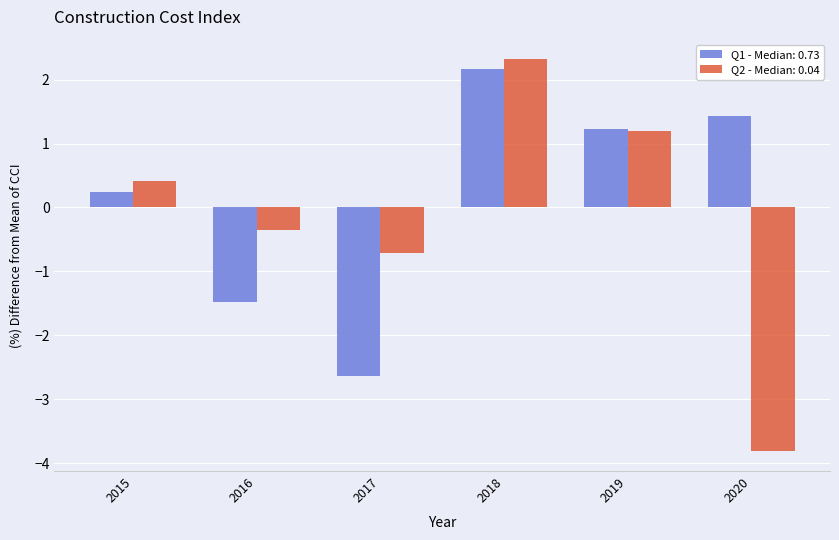

What is the difference between the highest and lowest values at 2018?

0.2